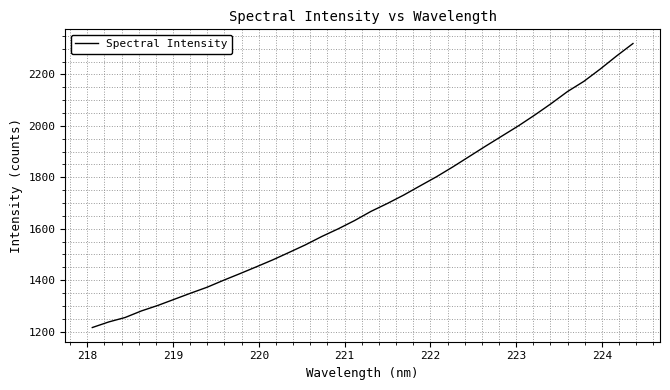

What is the difference between the maximum and minimum values?

1104.4